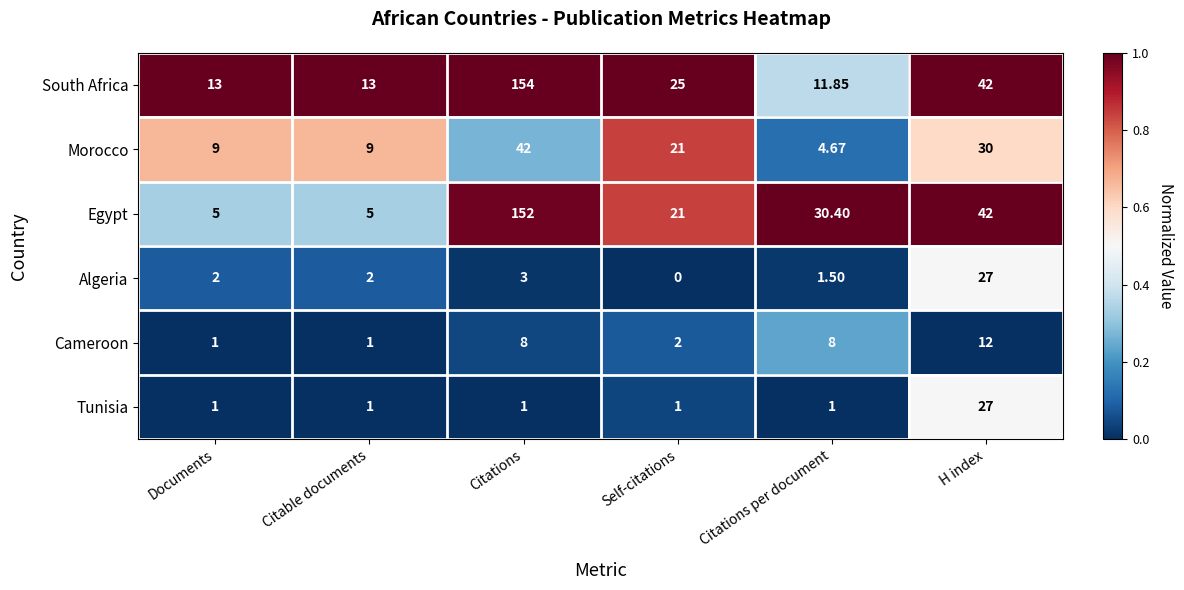

At which category is the sum across all series the highest?

Citations